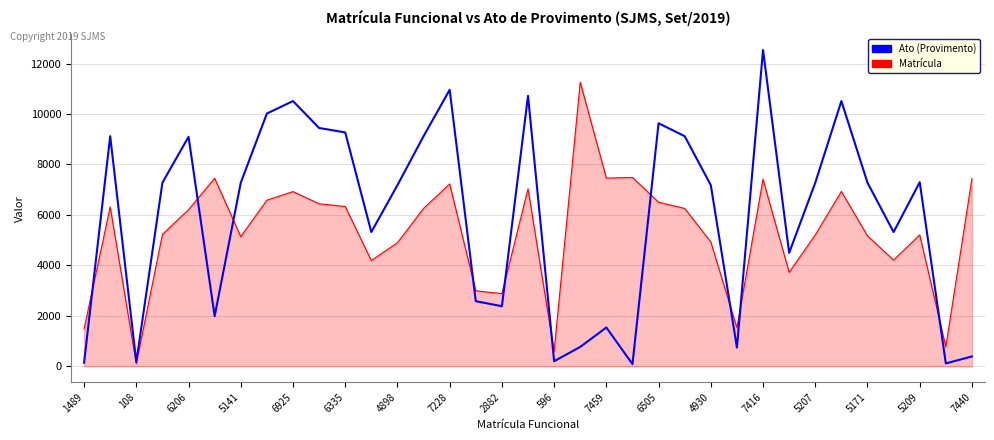

List the series in order of their peak value, highest first.

Ato, Matrícula